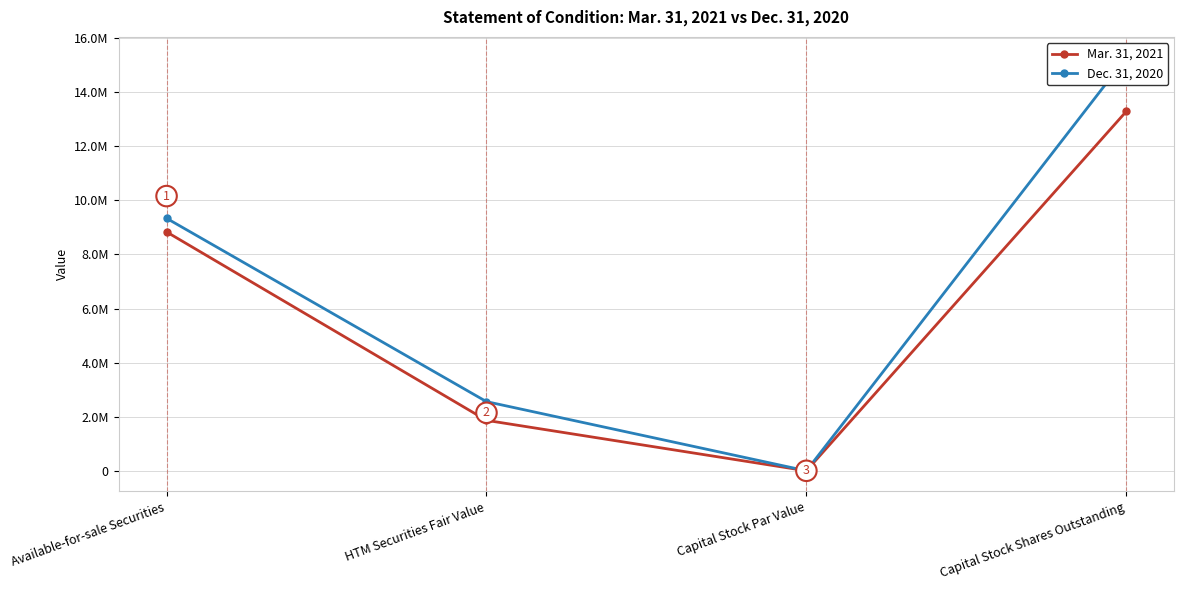

What is the value of the Dec. 31, 2020 point at the 2nd from the left?

2557128